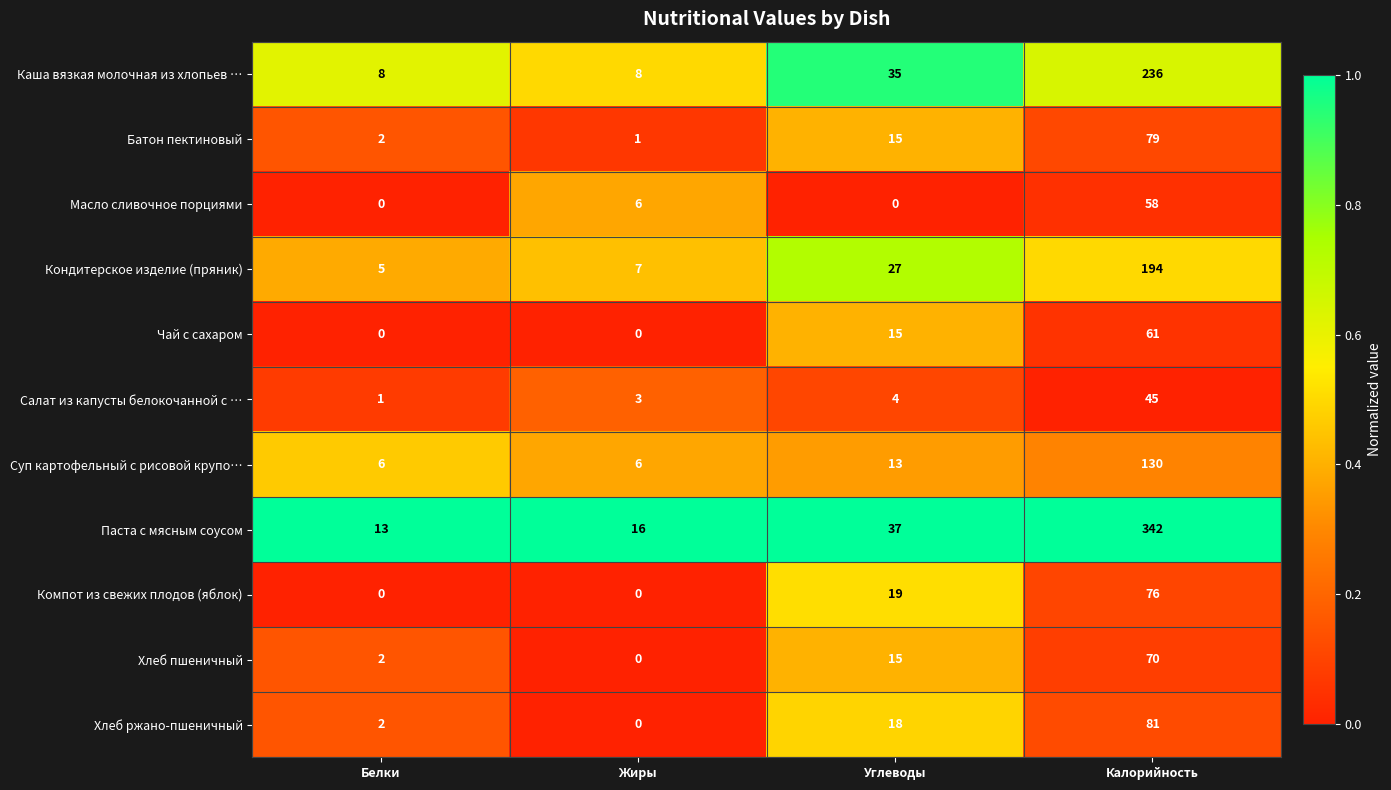

List the series in order of their peak value, lowest first.

Салат из капусты белокочанной с …, Масло сливочное порциями, Чай с сахаром, Хлеб пшеничный, Компот из свежих плодов (яблок), Батон пектиновый, Хлеб ржано-пшеничный, Суп картофельный с рисовой крупо…, Кондитерское изделие (пряник), Каша вязкая молочная из хлопьев …, Паста с мясным соусом